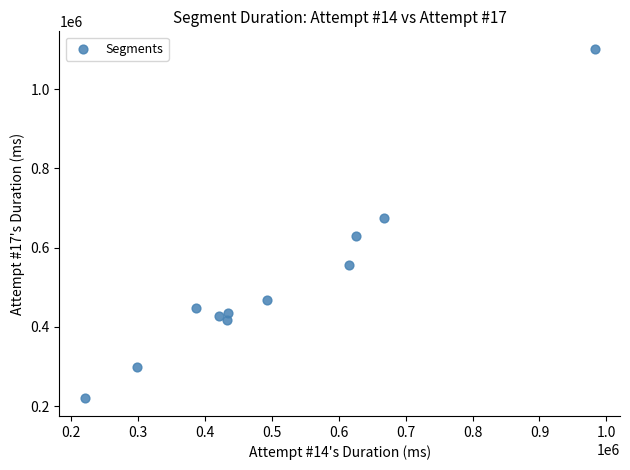

What is the range of Y values (max minus min)?

882563